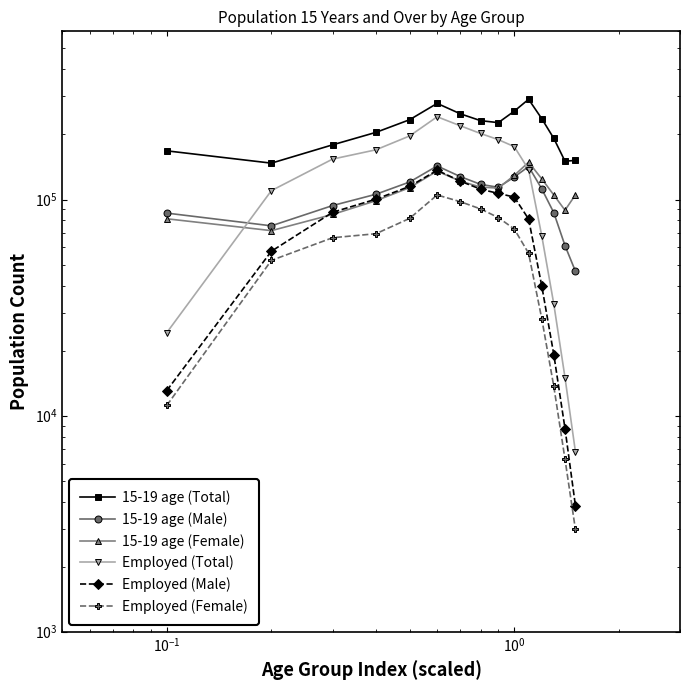

Does the chart display data point markers on the line(s)?

Yes